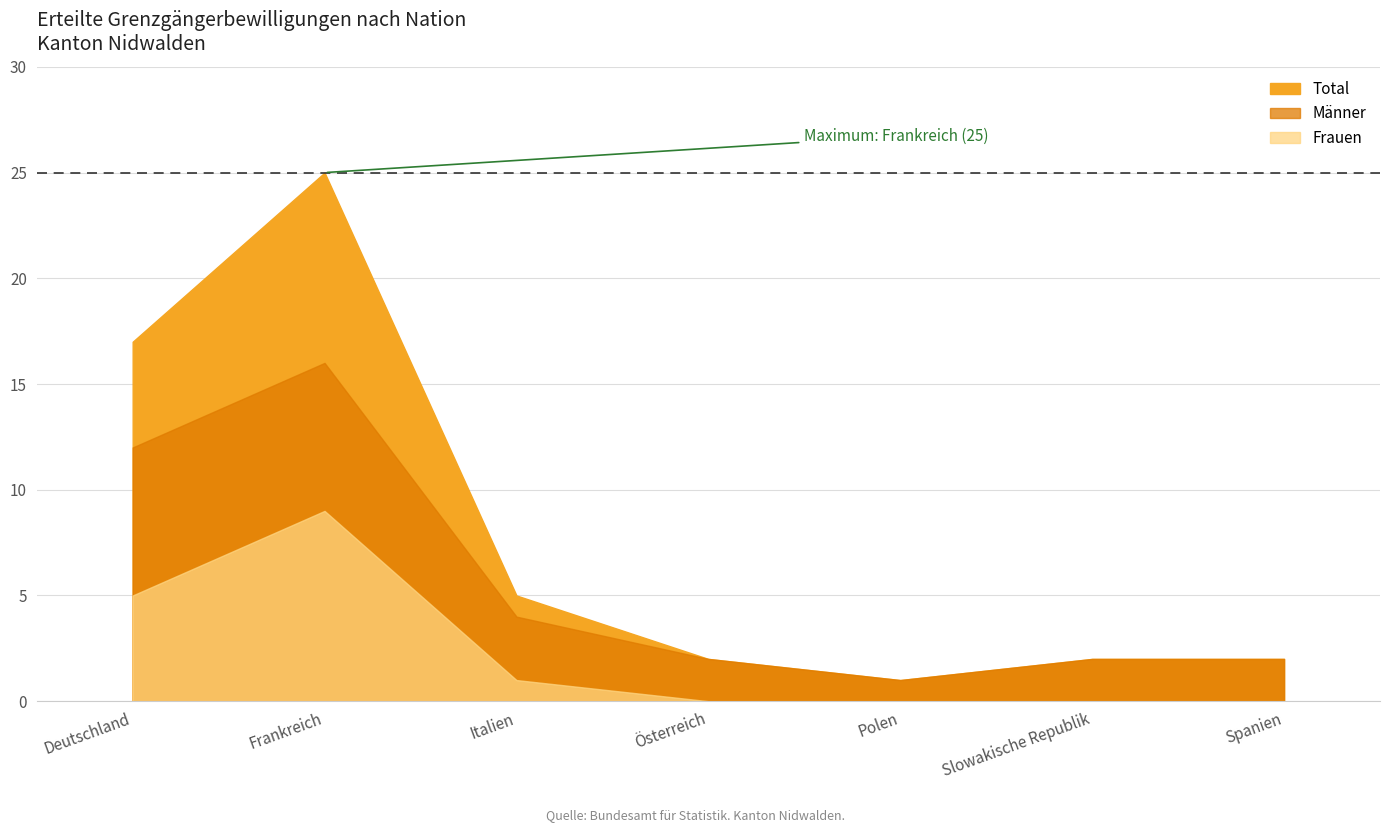

How many data points in Männer are less than 2?

1